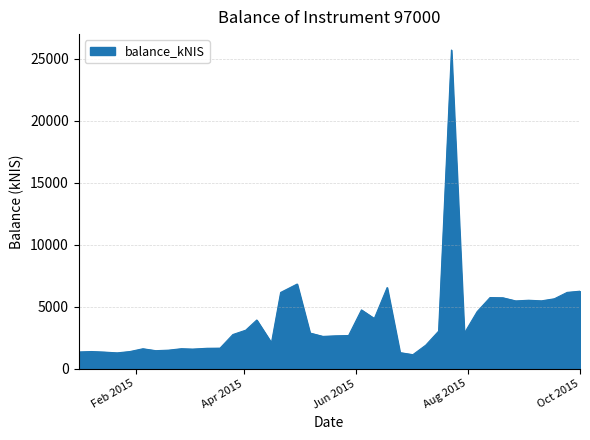

How many lines are shown in the chart?

1